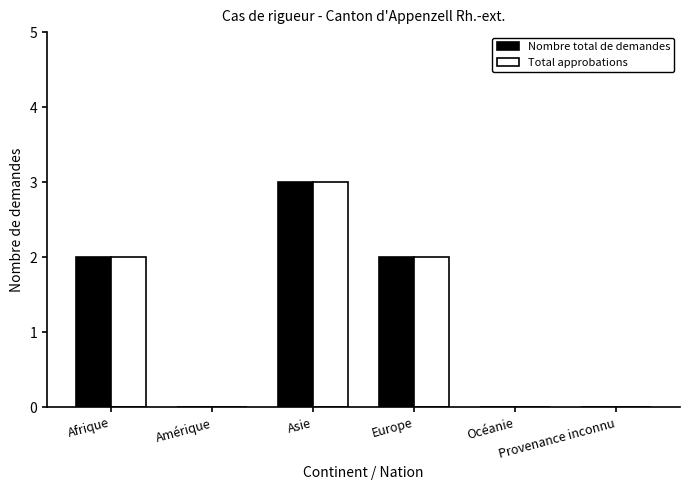

What is the maximum value for Nombre total de demandes?

3